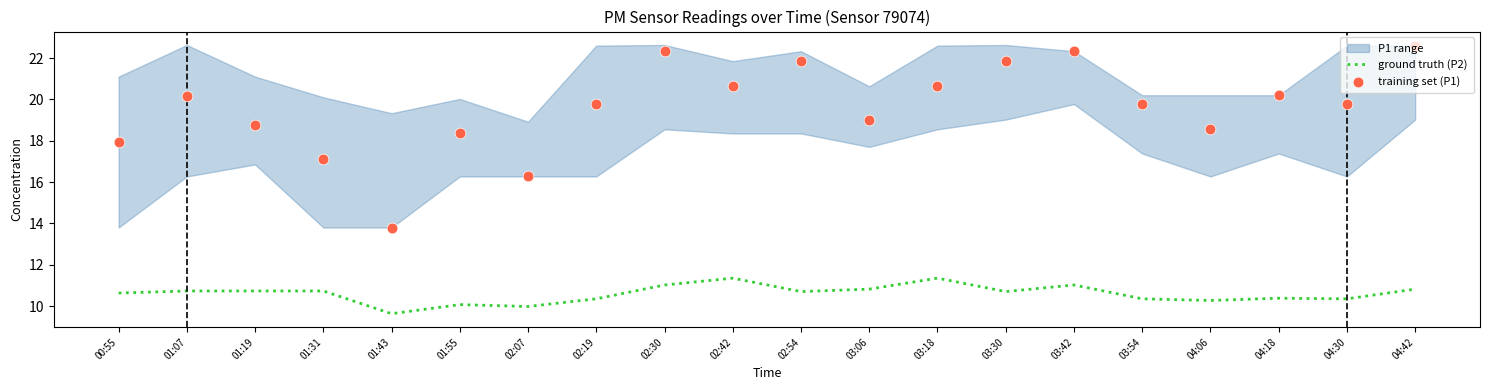

At which category is the sum across all series the highest?

04:42